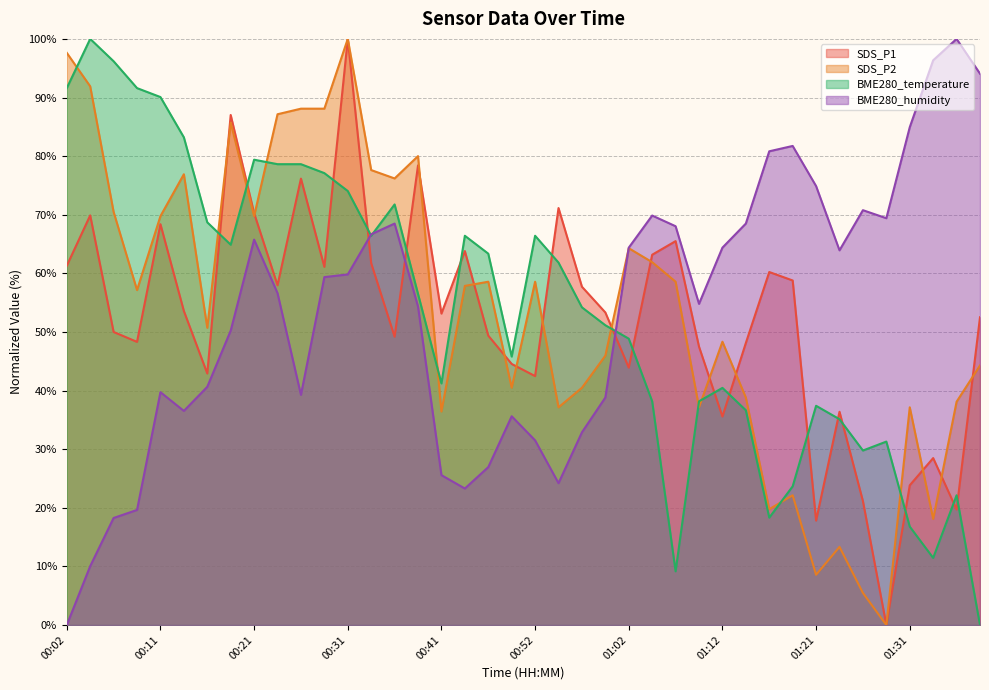

What is the label of the 22nd point from the right?

00:46